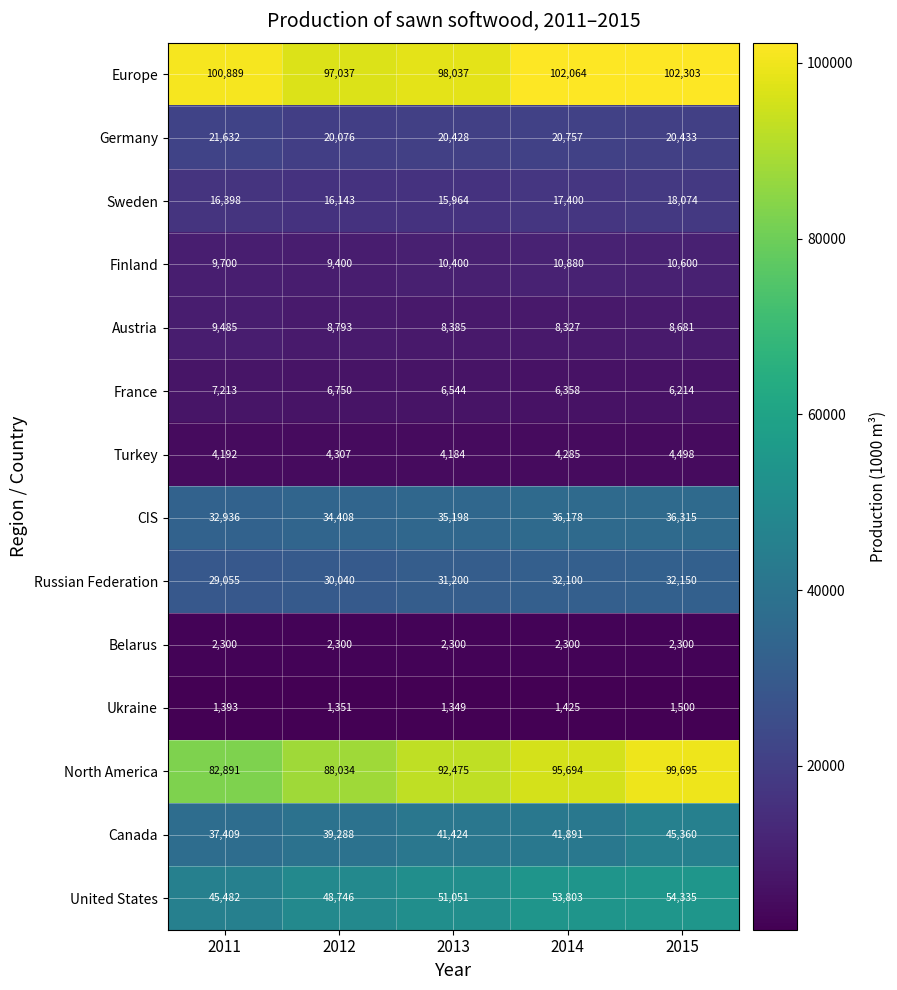

How many series are shown in this chart?

14